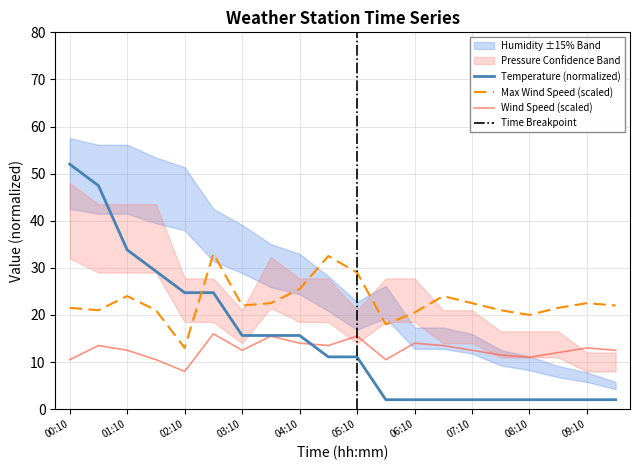

True or false: Wind Speed has a value of 14.0 at 04:10.

True